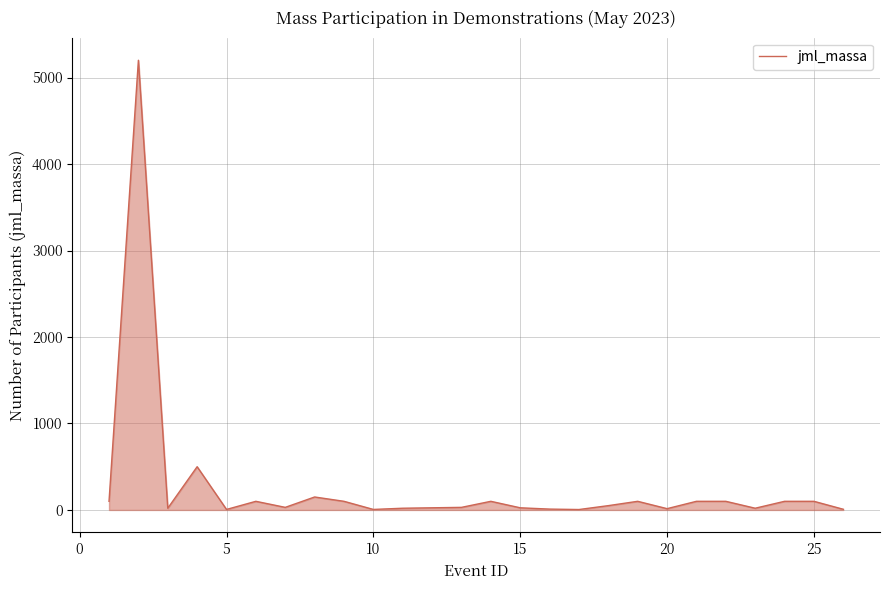

How many lines are shown in the chart?

1